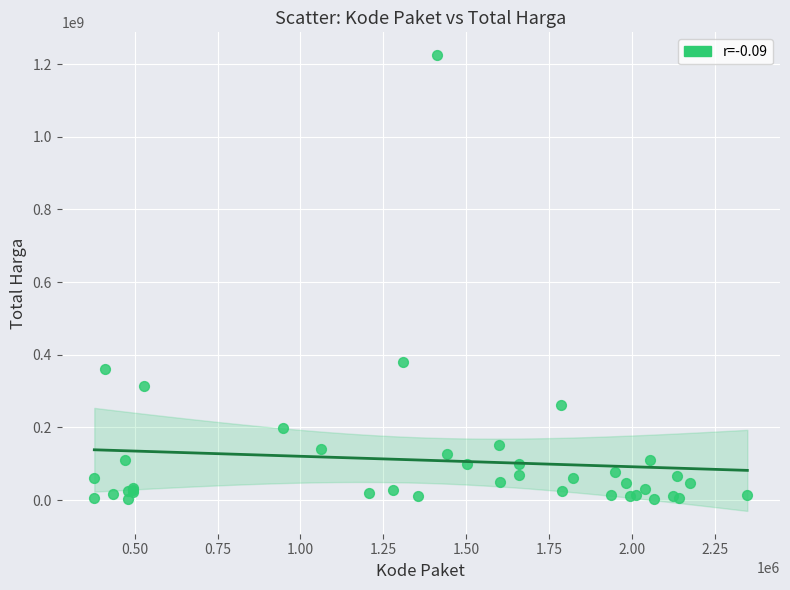

What Y value in the scatter plot is closest to 613538875?

379075000